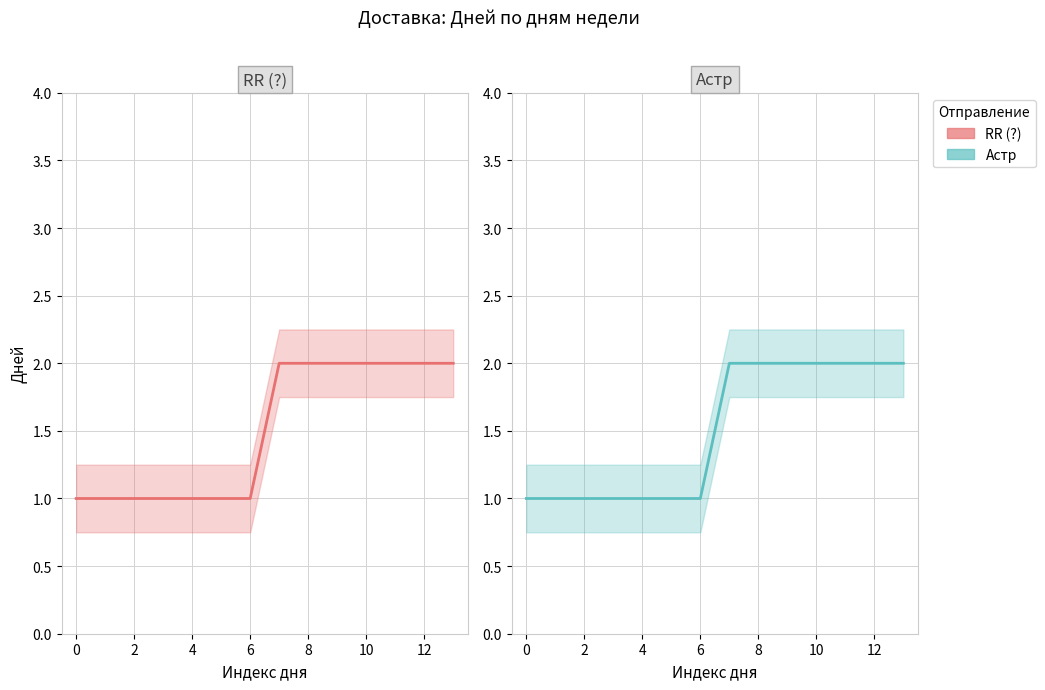

Reading right to left, transcribe all the data shown in this chart.

RR (?): 2	2	2	2	2	2	2	1	1	1	1	1	1	1
Астр: 2	2	2	2	2	2	2	1	1	1	1	1	1	1